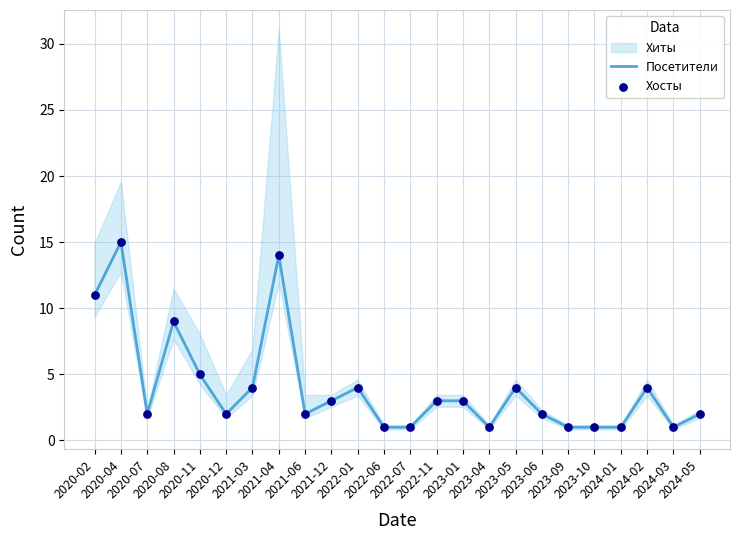

Which series has the largest Y range (max minus min)?

Посетители